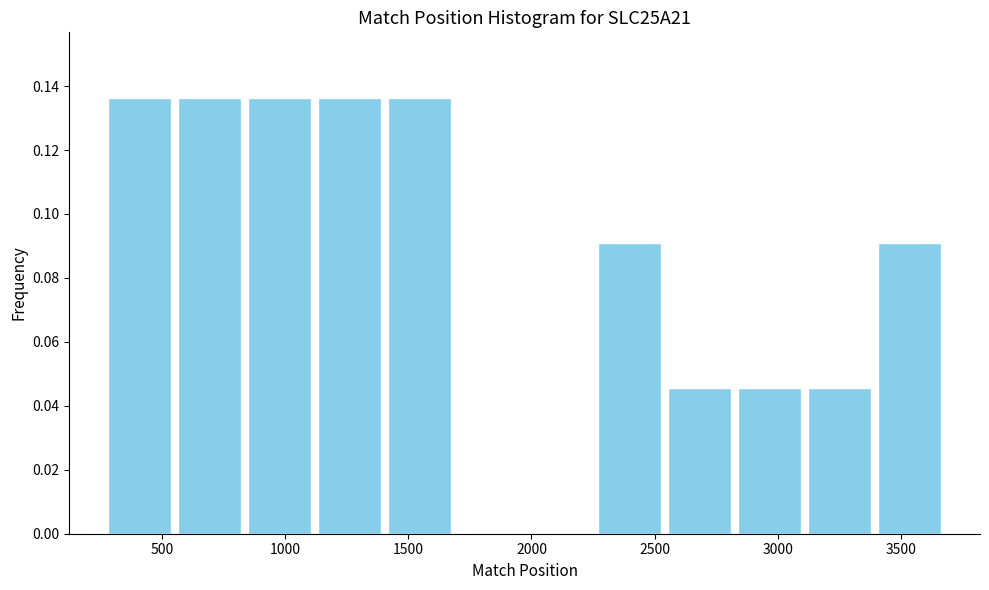

Reading left to right, transcribe this chart: for each bar, give the range it covers on the x-axis and its height. Neither the bar edges nor the heights are printed on the chart, so give them approximately, as read against the axes.

250 to 550: 0.136
550 to 850: 0.136
850 to 1100: 0.136
1100 to 1400: 0.136
1400 to 1700: 0.136
1700 to 1950: 0
1950 to 2250: 0
2250 to 2550: 0.090
2550 to 2850: 0.046
2850 to 3100: 0.046
3100 to 3400: 0.046
3400 to 3700: 0.090